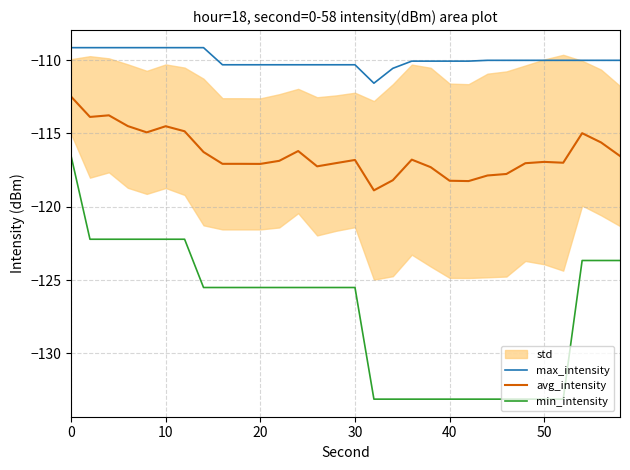

True or false: min_intensity and max_intensity cross at least once.

False